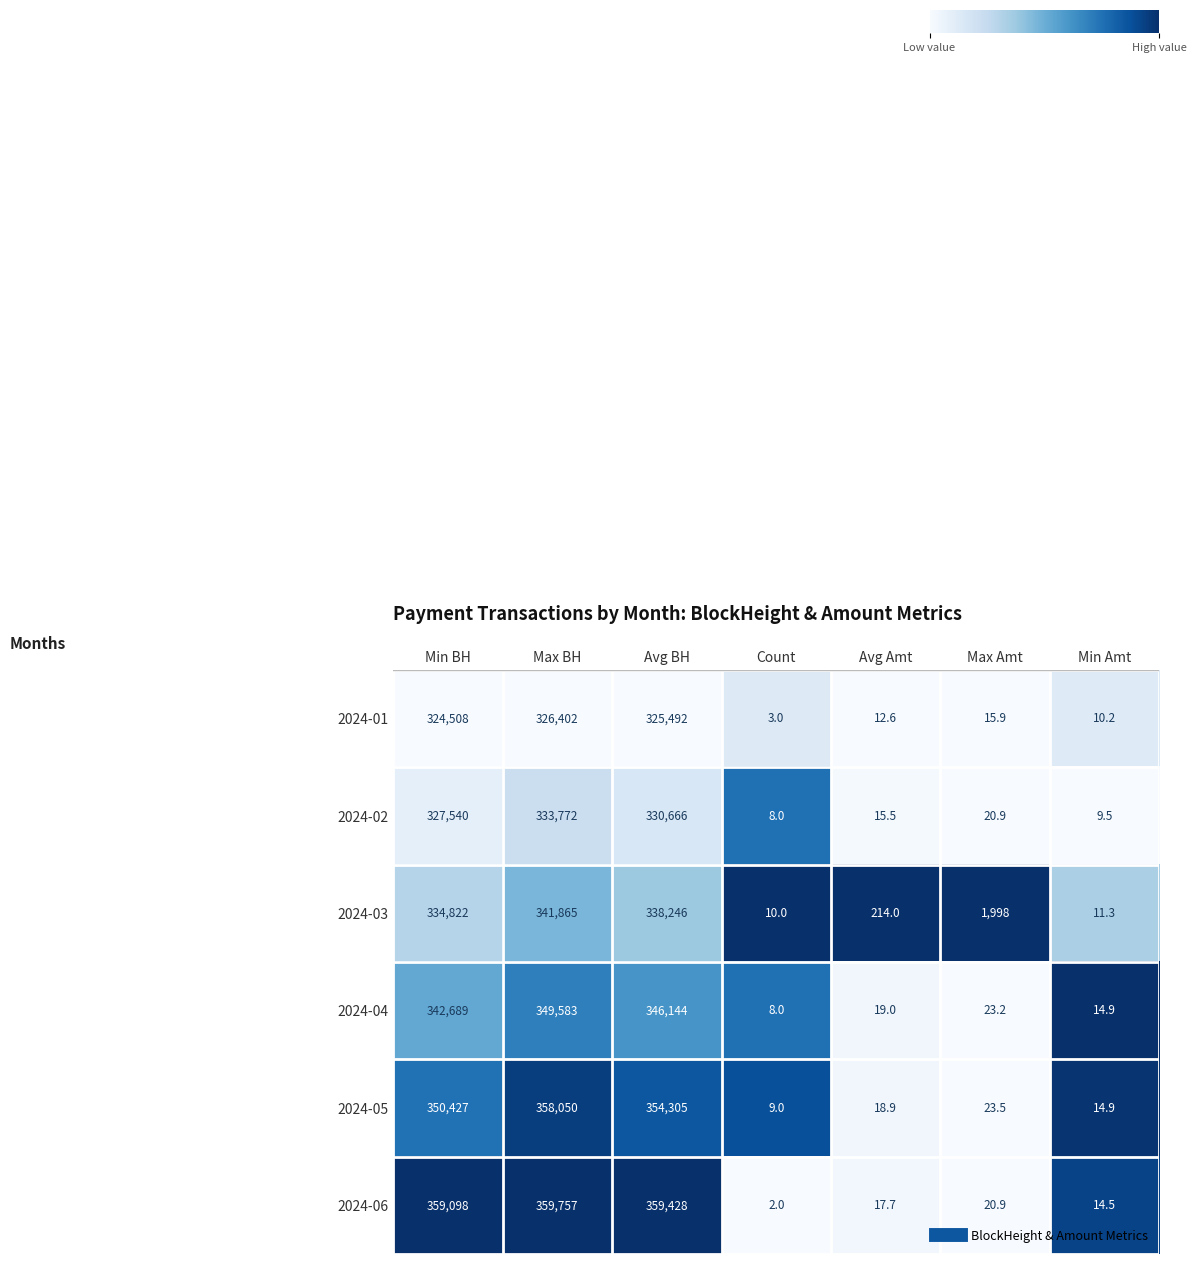

Is it true that 2024-05 equals 82082.3 at Avg BH?

False